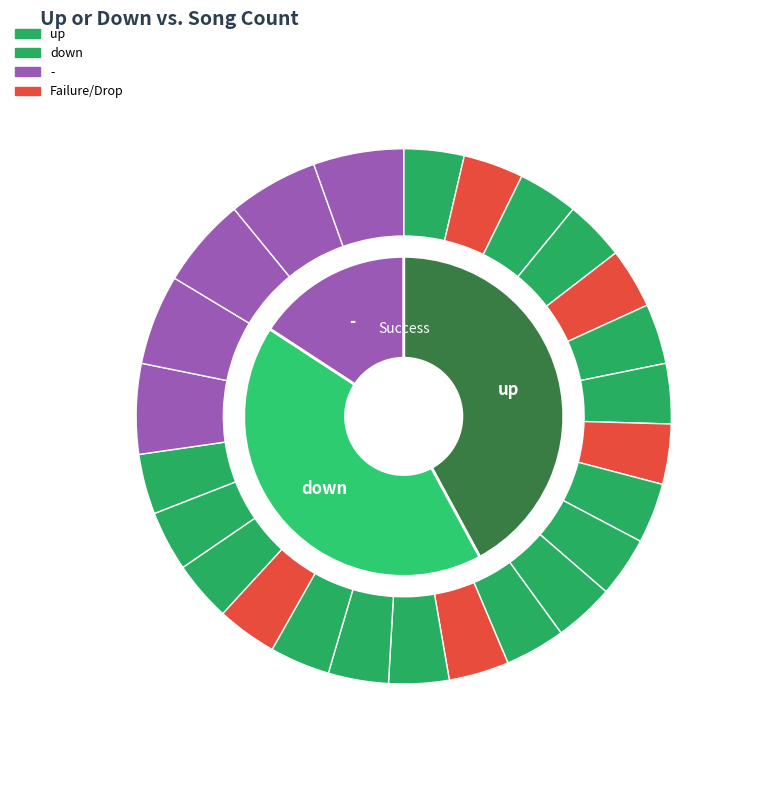

Is it true that - is 16% of the pie?

True